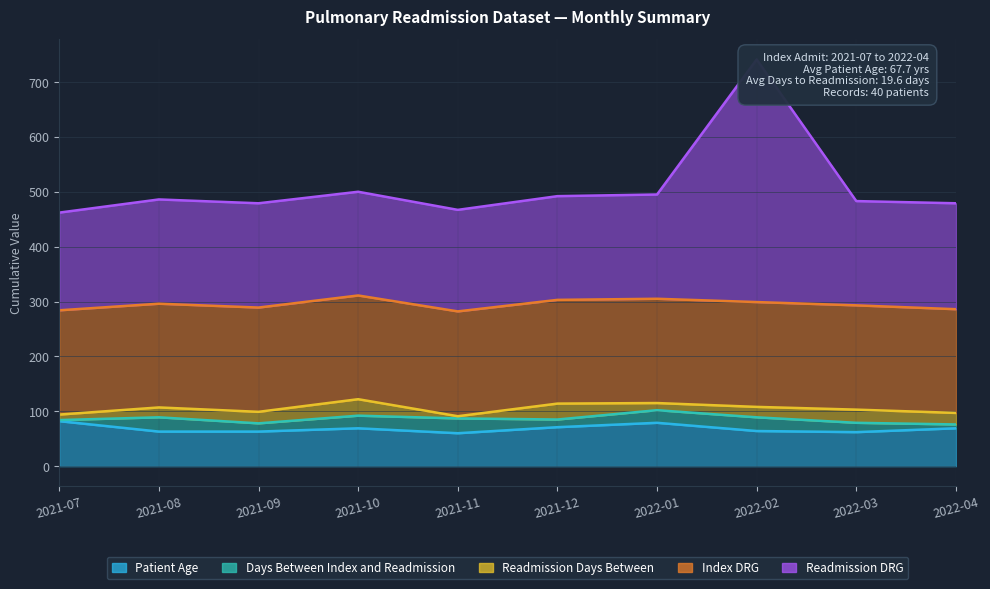

What is the value of the Days Between Index and Readmission point at the 2nd from the left?

26